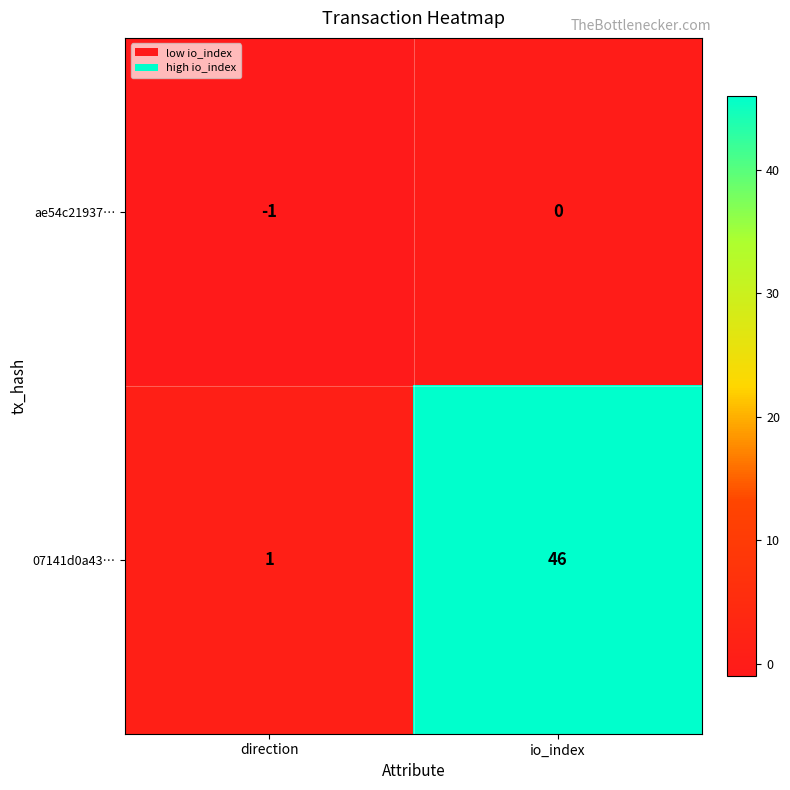

Is it true that ae54c21937… equals -1 at io_index?

False